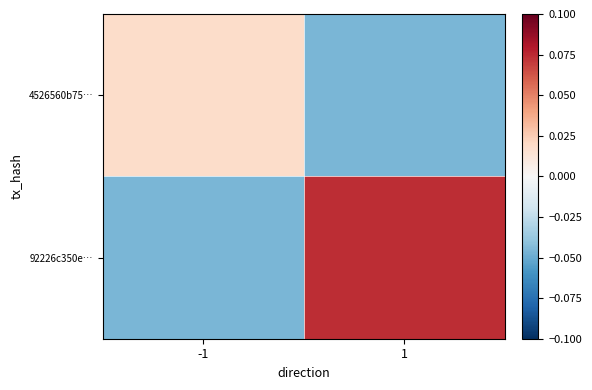

What is the spread (max minus min) of values at 1?

0.1